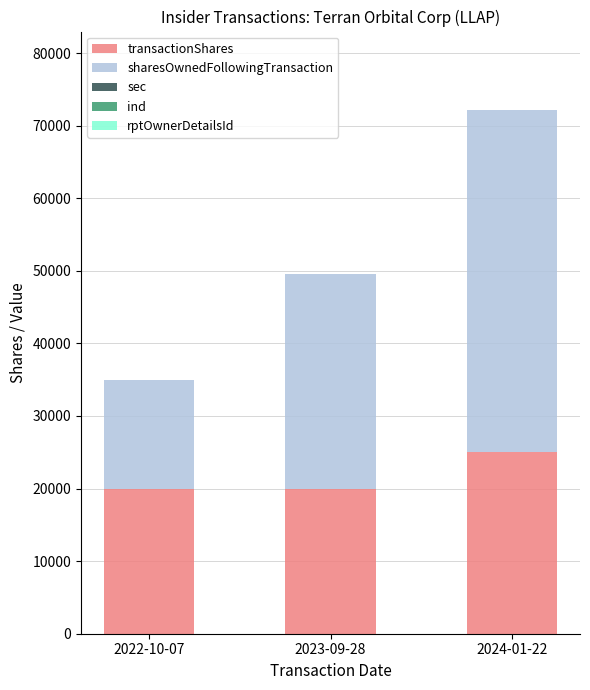

What is the sum of all transactionShares values?

64750